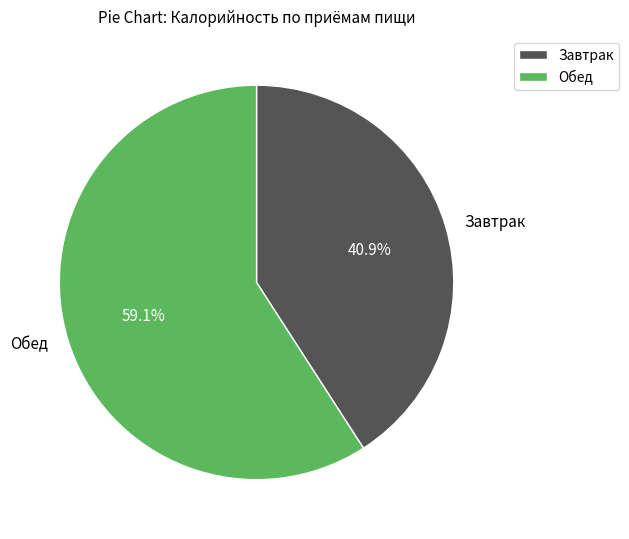

Approximately how many times larger is the value at Обед compared to Завтрак?

1.4